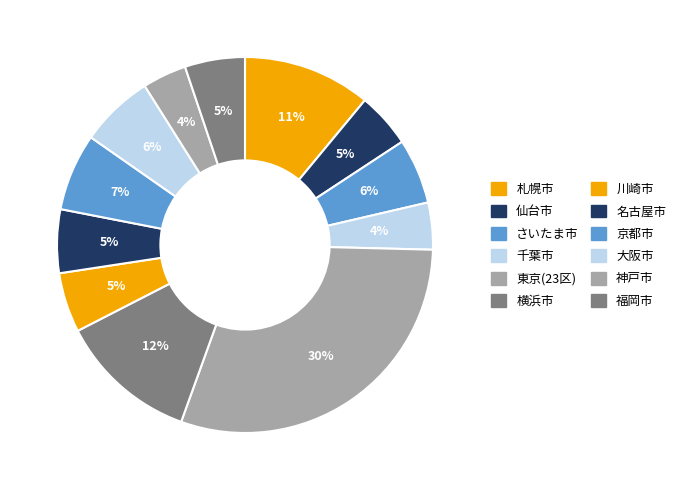

Which slice is the smallest?

神戸市